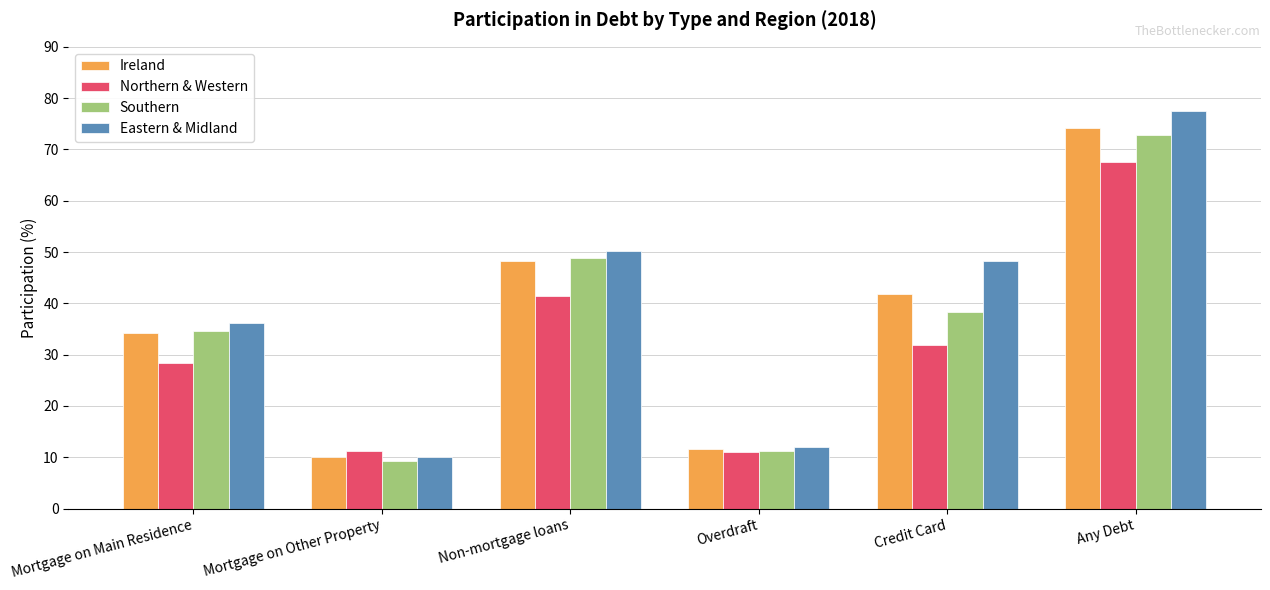

Which category has the highest value in the Ireland series?

Any Debt